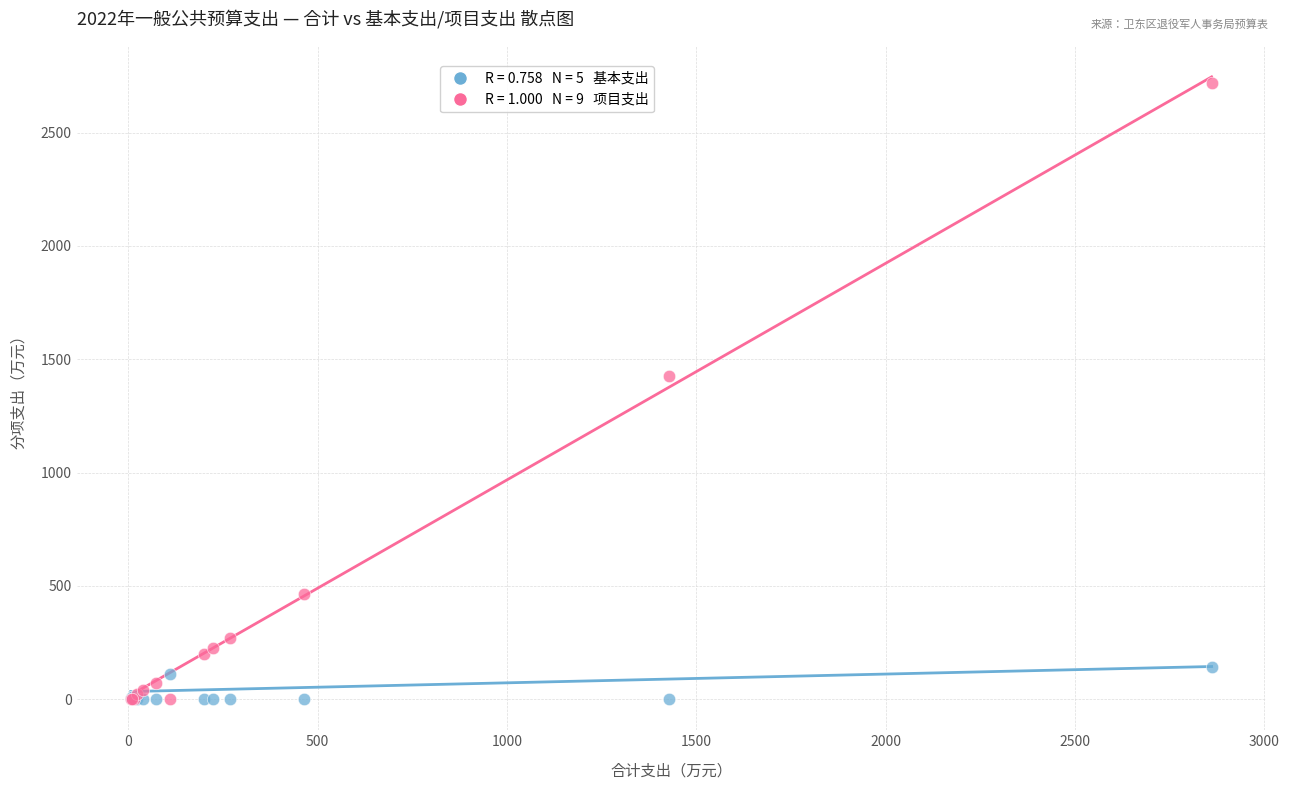

Across all series, what Y value is closest to 1359?

1427.2